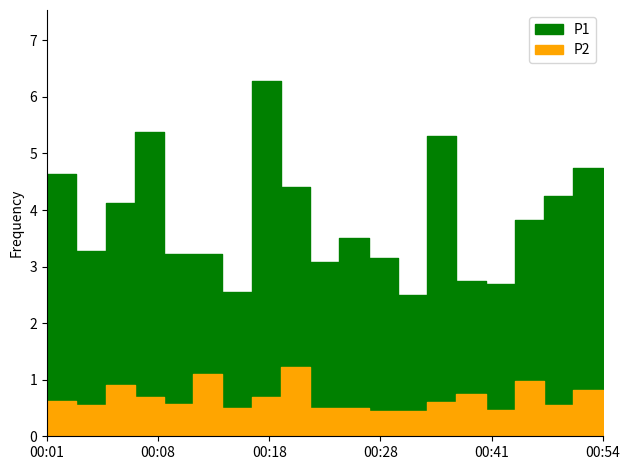

What are all the series names shown in the legend?

P1, P2